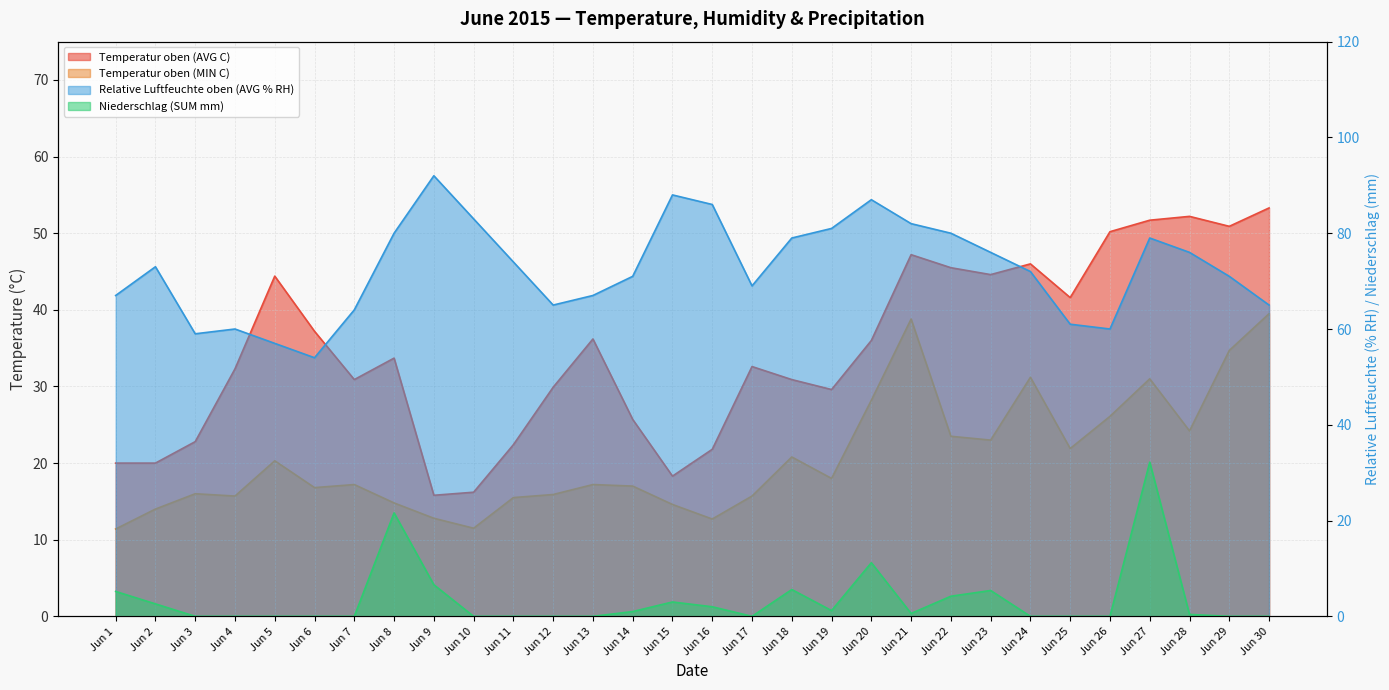

What is the sum of the Temperatur oben (AVG C) values at Jun 18 and Jun 5?

75.3